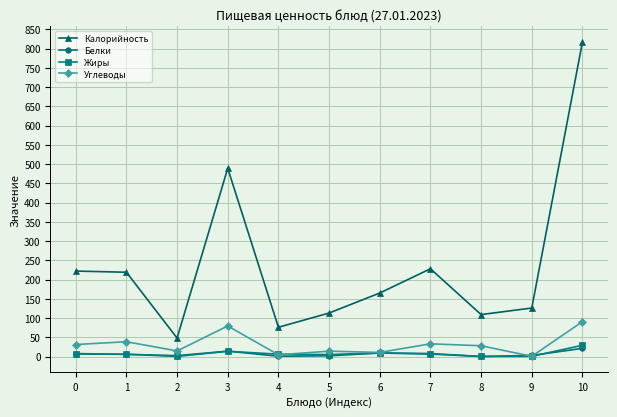

In Калорийность, how many points are lower than both neighbors (excluding endpoints)?

3